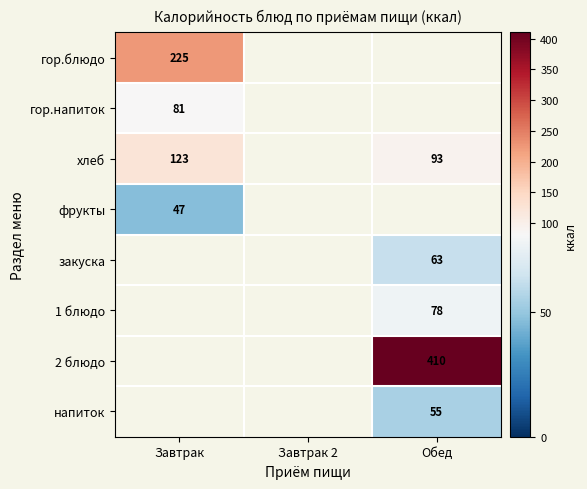

The value of гор.блюдо at Завтрак is 225. True or false?

True